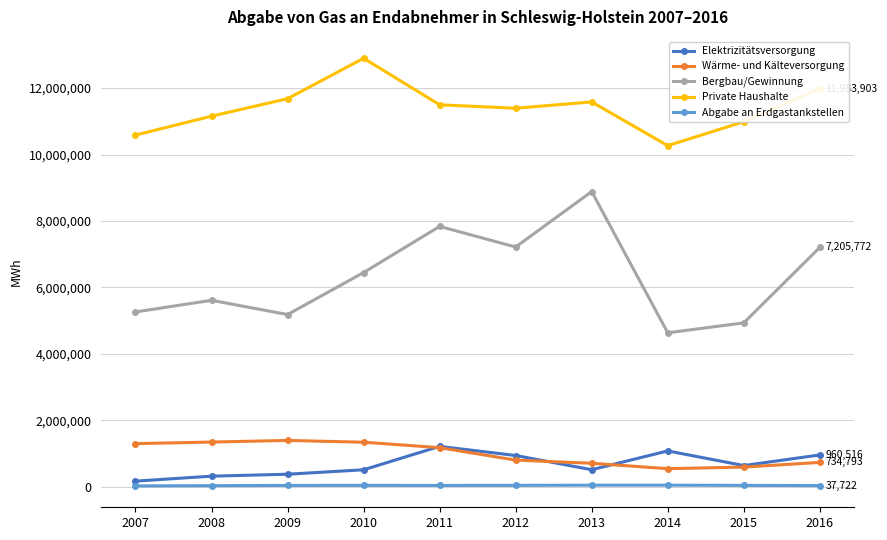

What is the minimum value for Private Haushalte?

10267625